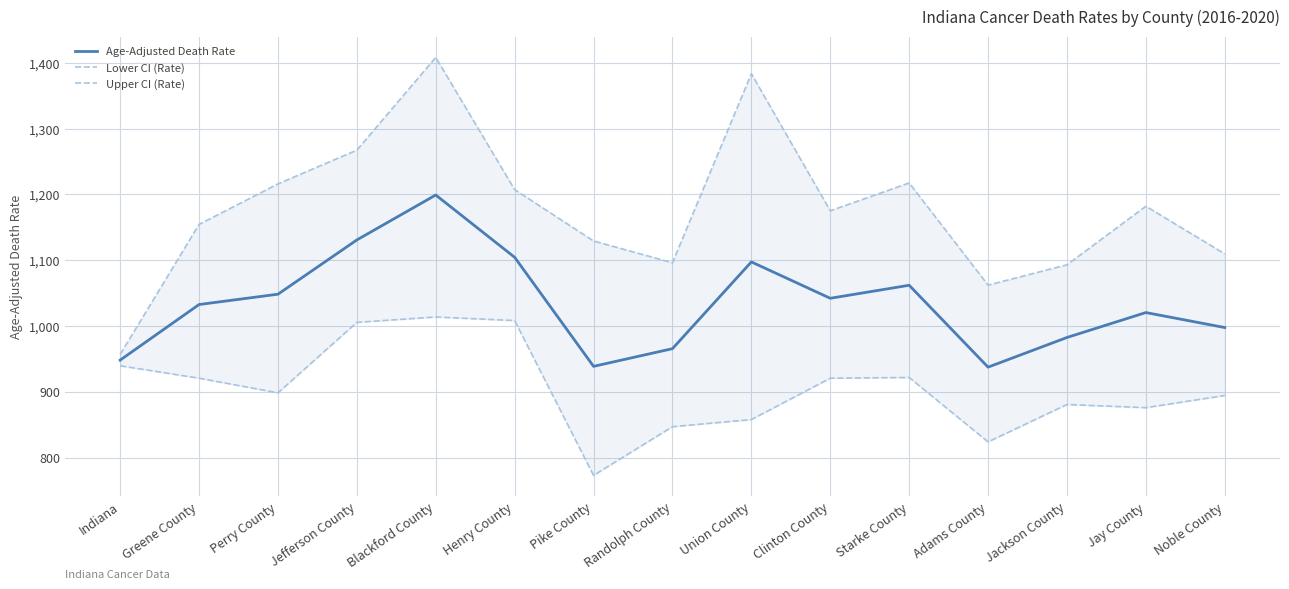

Rank the series at Pike County from lowest to highest value.

Lower CI (Rate), Age-Adjusted Death Rate, Upper CI (Rate)